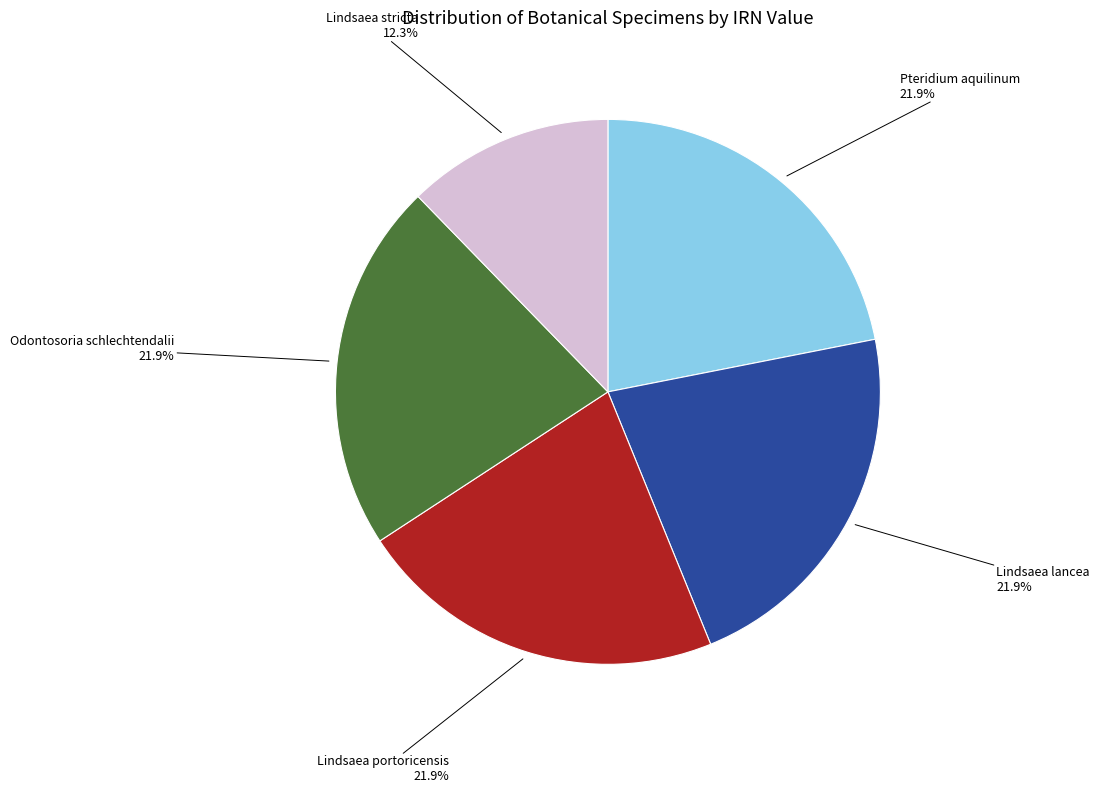

Is there any slice that represents more than half of the pie?

No